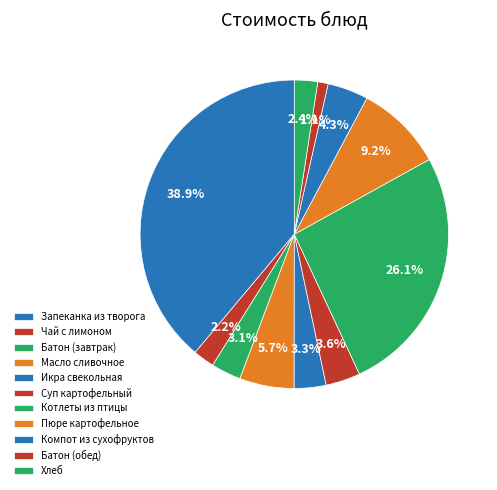

Is it true that Икра свекольная is 3% of the pie?

True